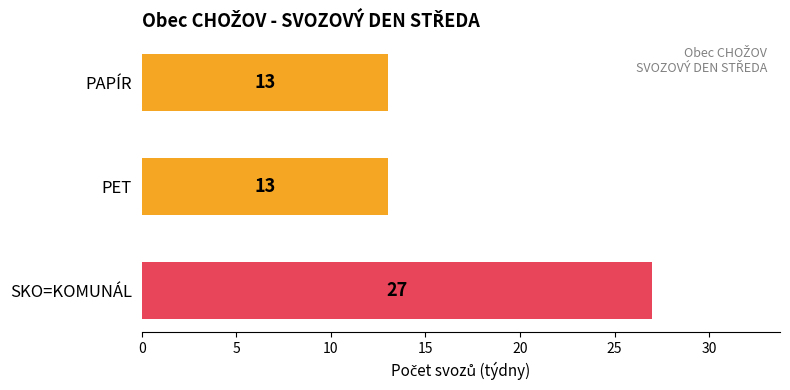

Reading bottom to top, transcribe all the data shown in this chart.

SKO=KOMUNÁL=27	PET=13	PAPÍR=13